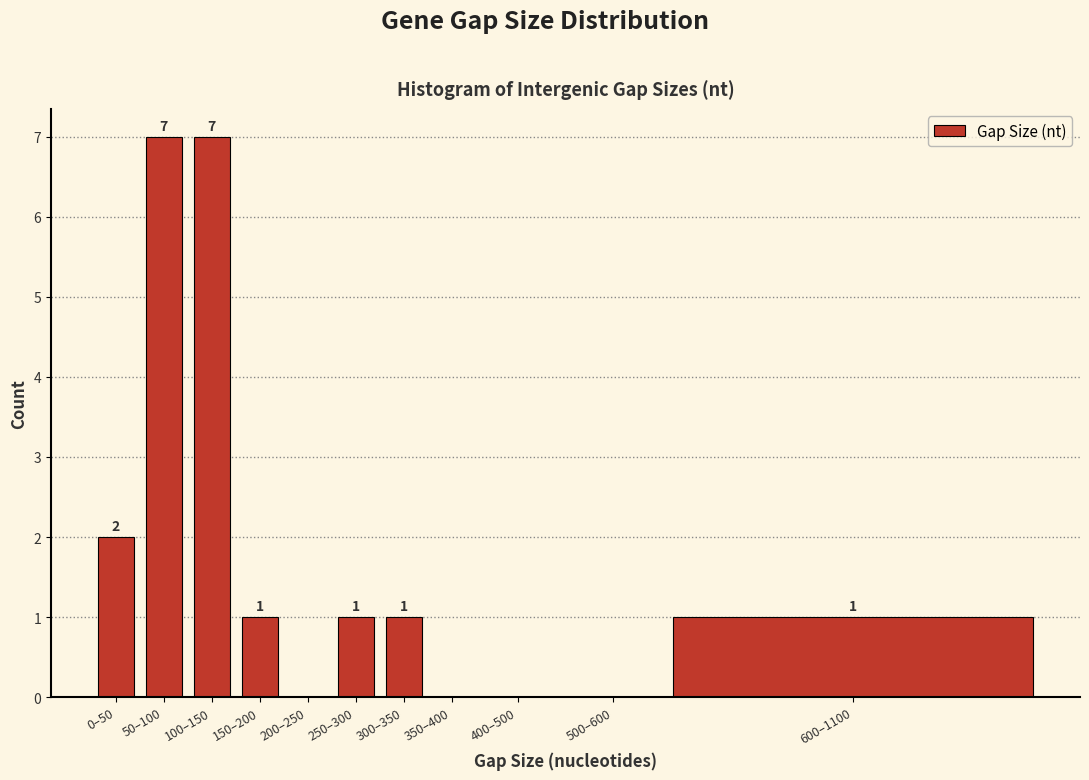

Reading right to left, list all the values displayed in this chart.

600–1100=1	500–600=0	400–500=0	350–400=0	300–350=1	250–300=1	200–250=0	150–200=1	100–150=7	50–100=7	0–50=2